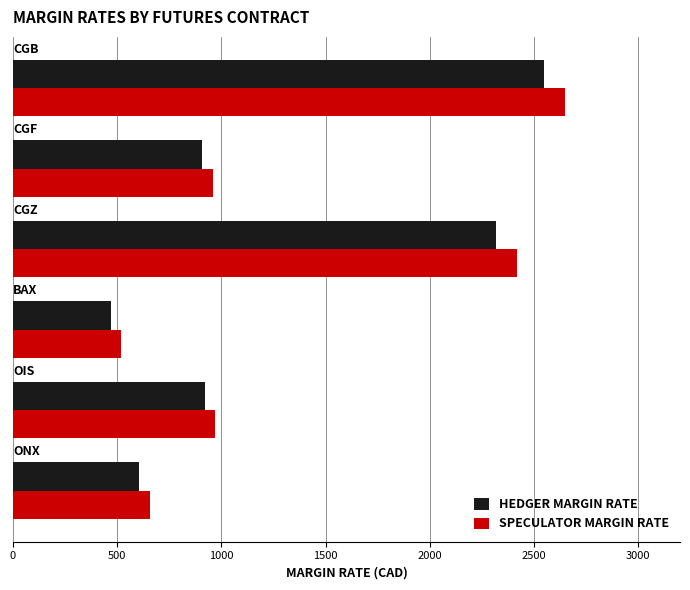

What is the difference between the maximum and second lowest values in the HEDGER MARGIN RATE series?

1942